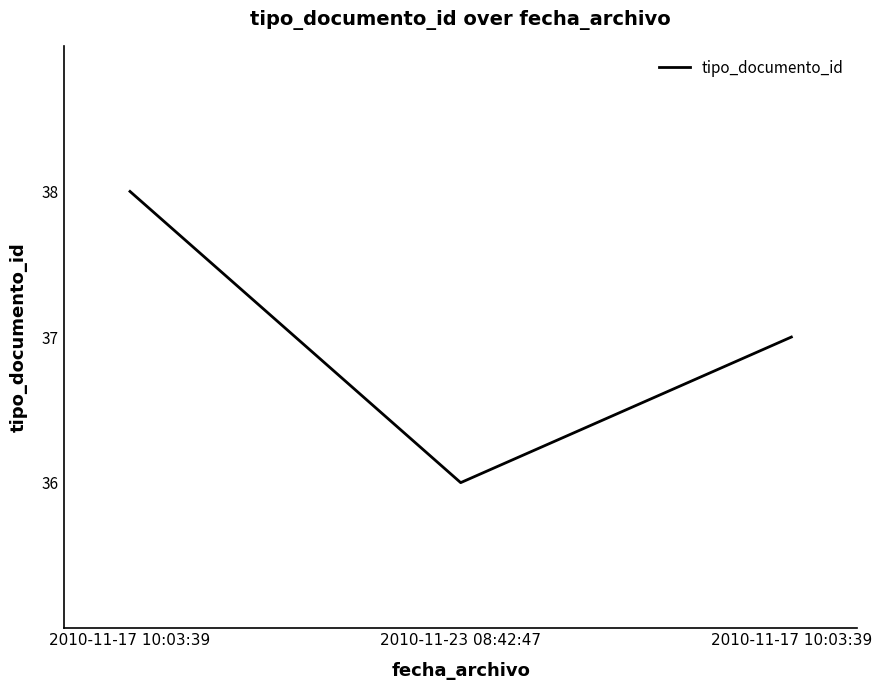

Read the value at 2010-11-17 10:03:39.

37